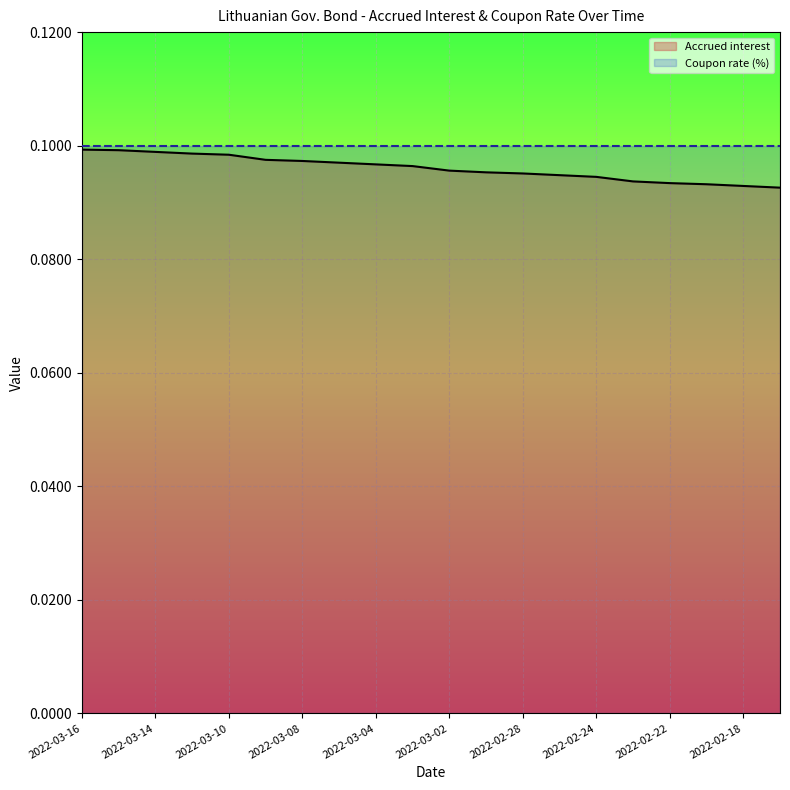

The value of Coupon rate (%) at 17 is 0.1. True or false?

True